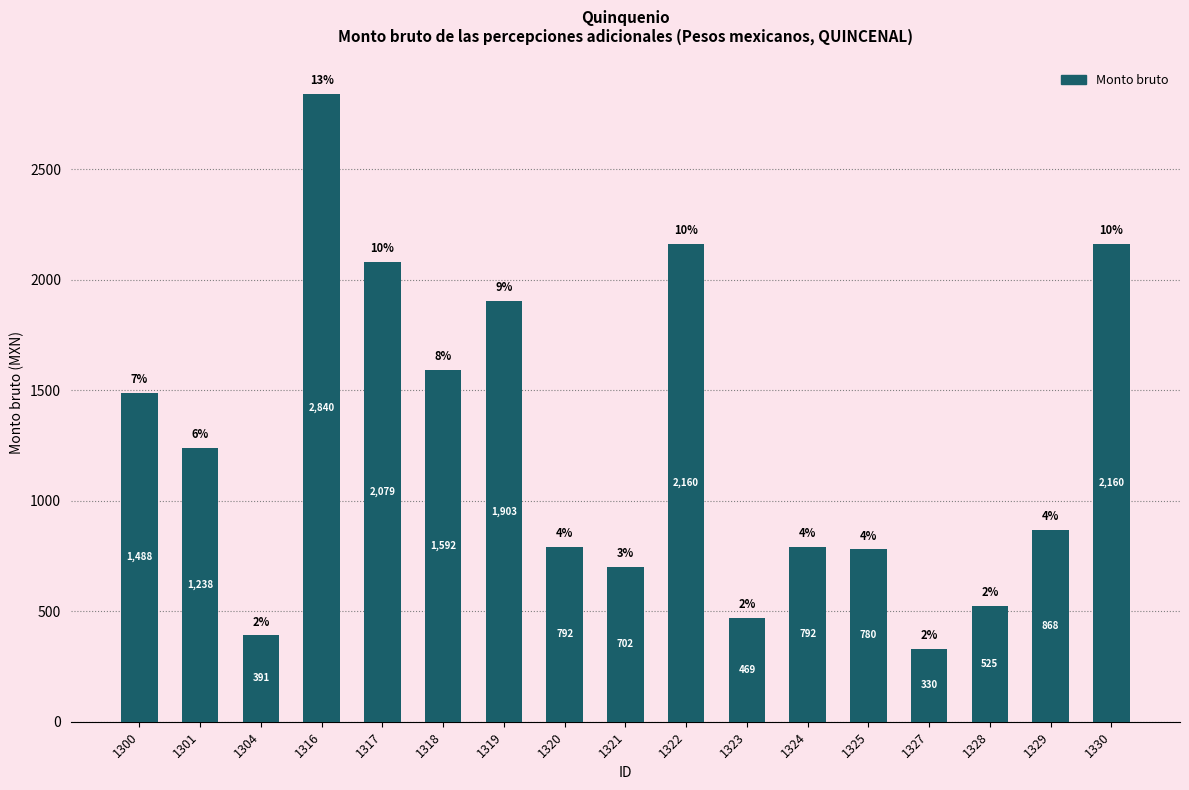

What is the difference between the maximum and minimum values?

2509.9